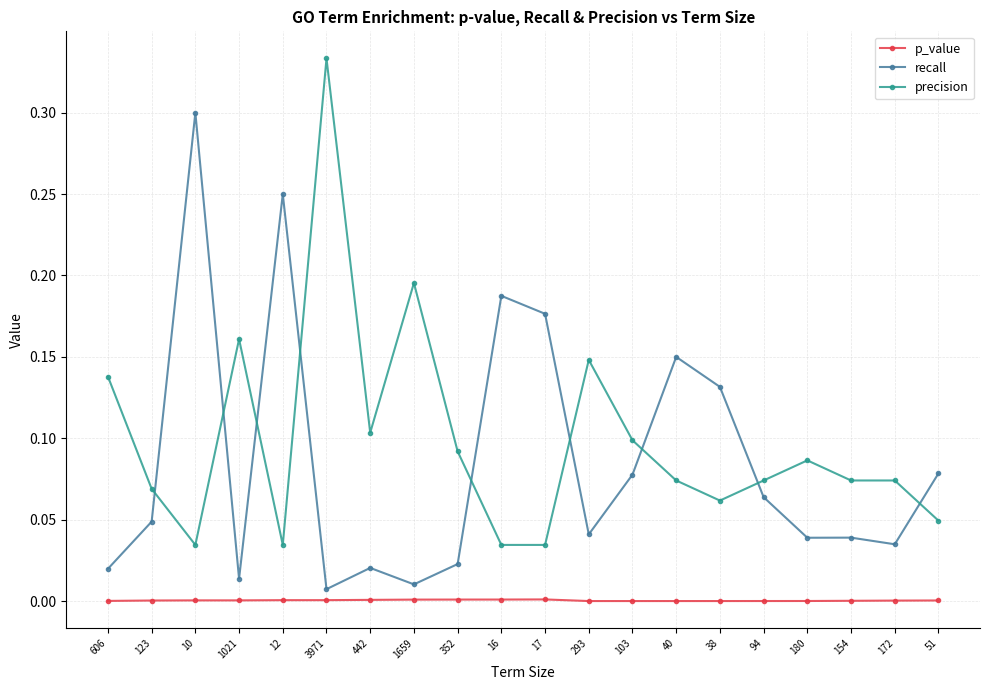

Is the value of p_value at 172 greater than the value of precision at 606?

No